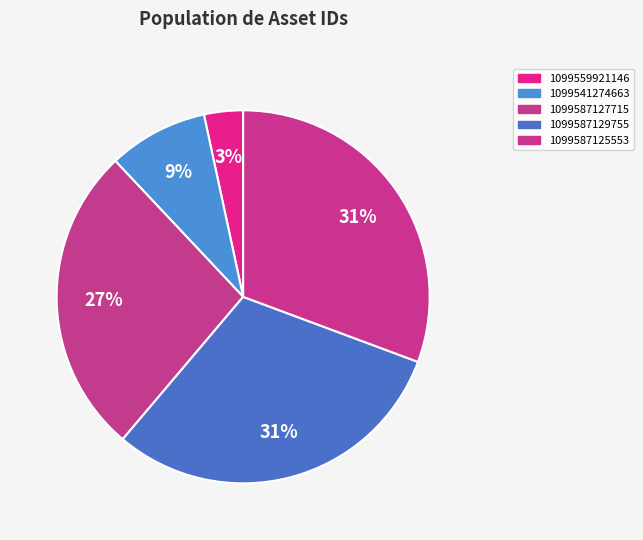

What percentage is the 1099587125553 slice, to the nearest percent?

31%